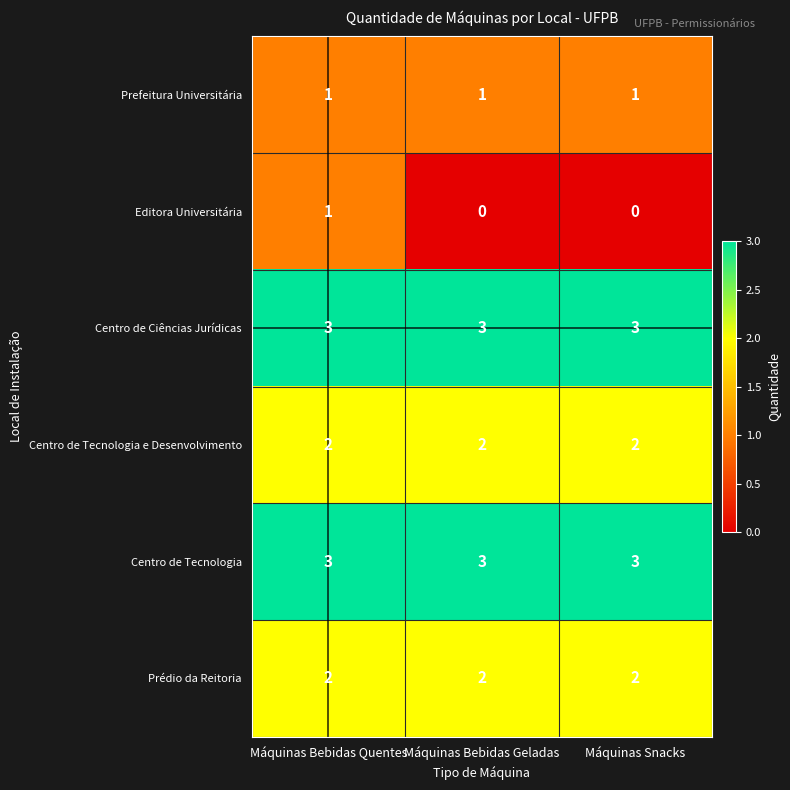

How many data points does each series have?

3